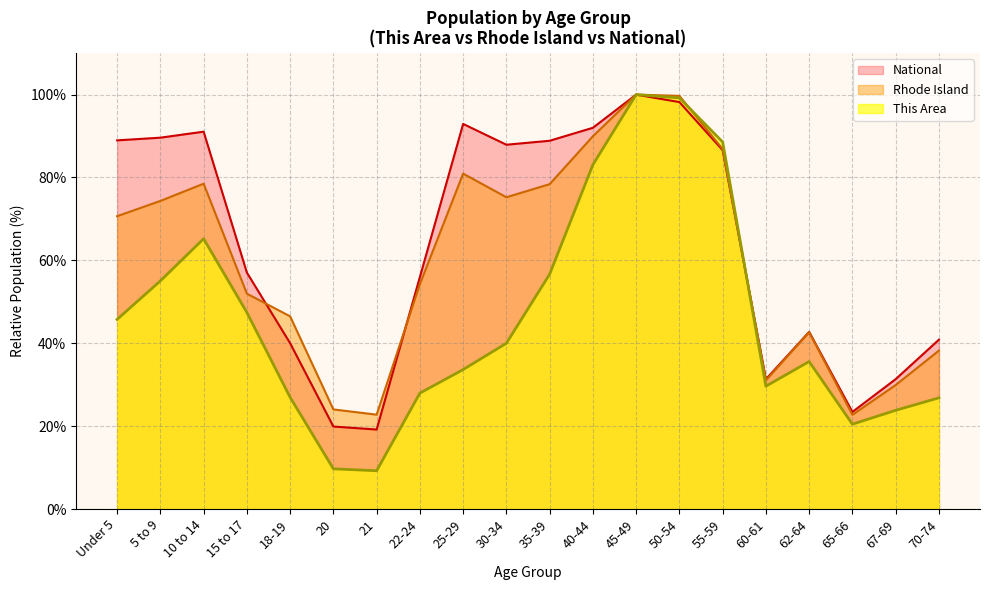

How many distinct data groups are displayed?

3